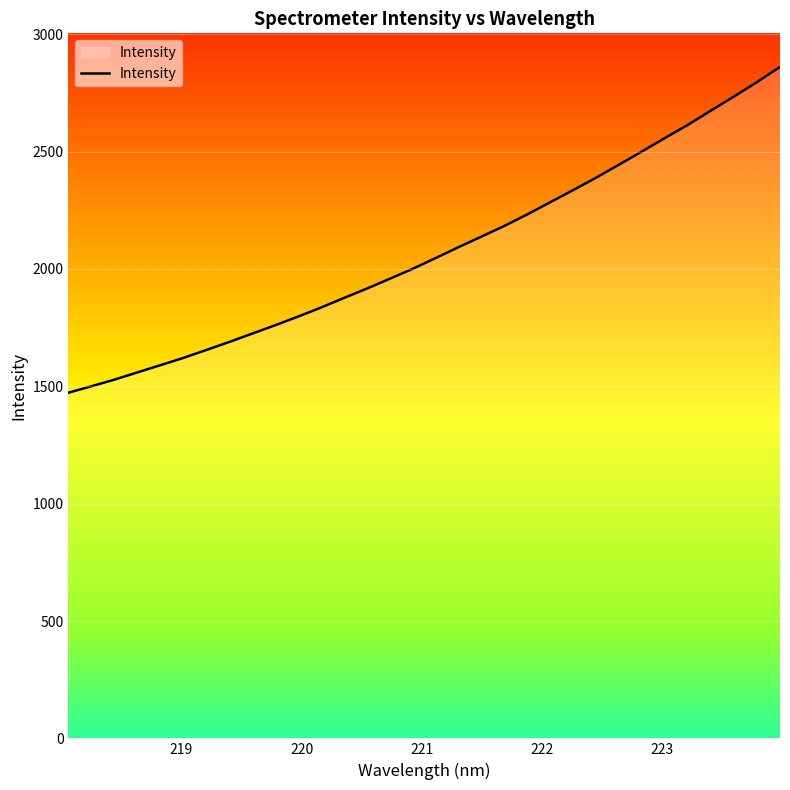

What is the minimum value shown in the chart?

1472.7